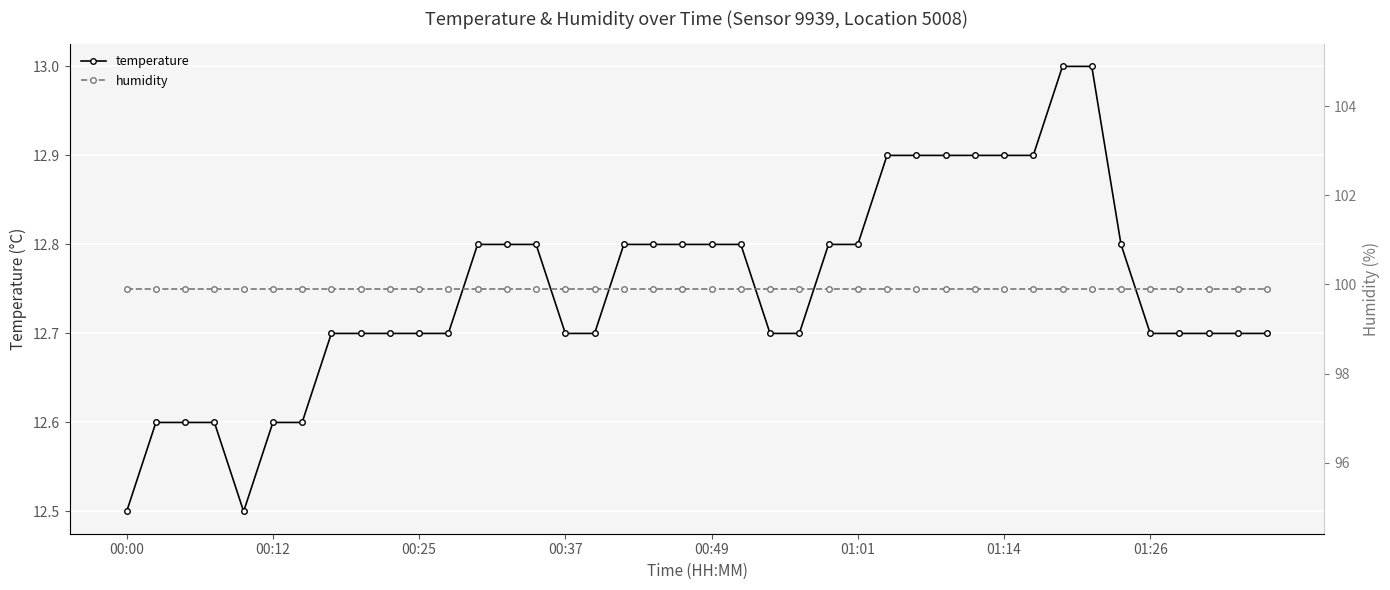

Between 00:37 and 28, which series saw the biggest shift?

temperature